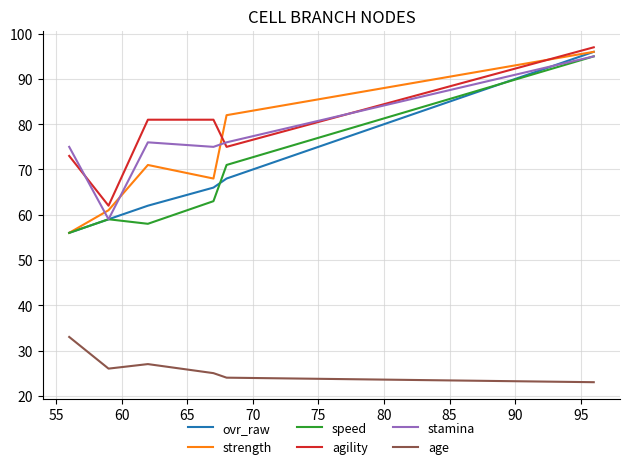

Between 65 and 75, which series saw the biggest shift?

strength